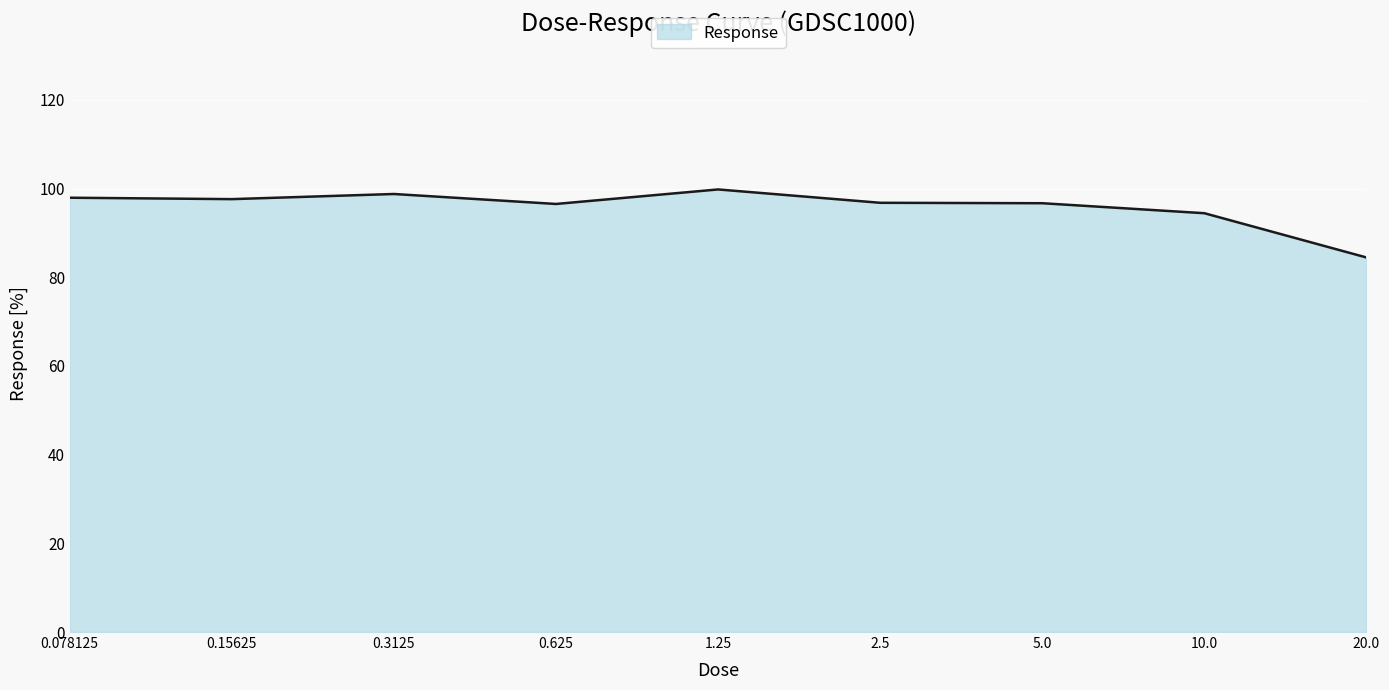

What is the smallest value displayed?

84.5